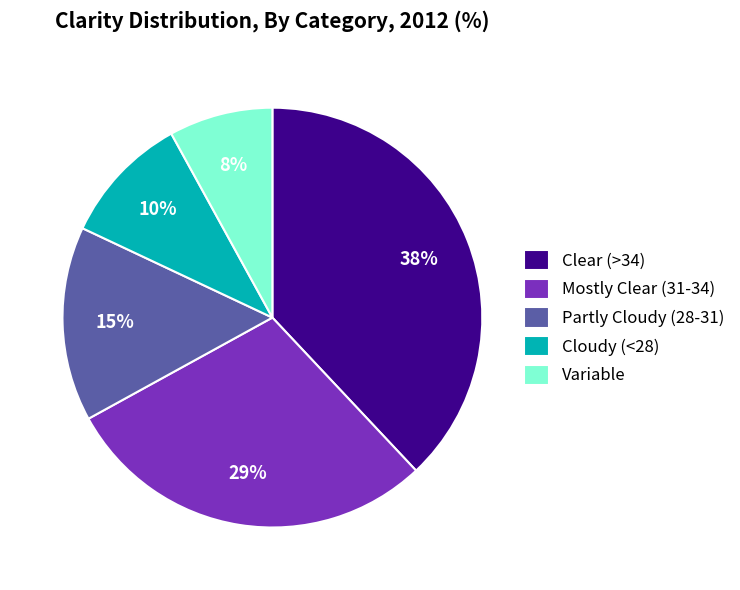

The Variable slice represents 8% of the pie. True or false?

True